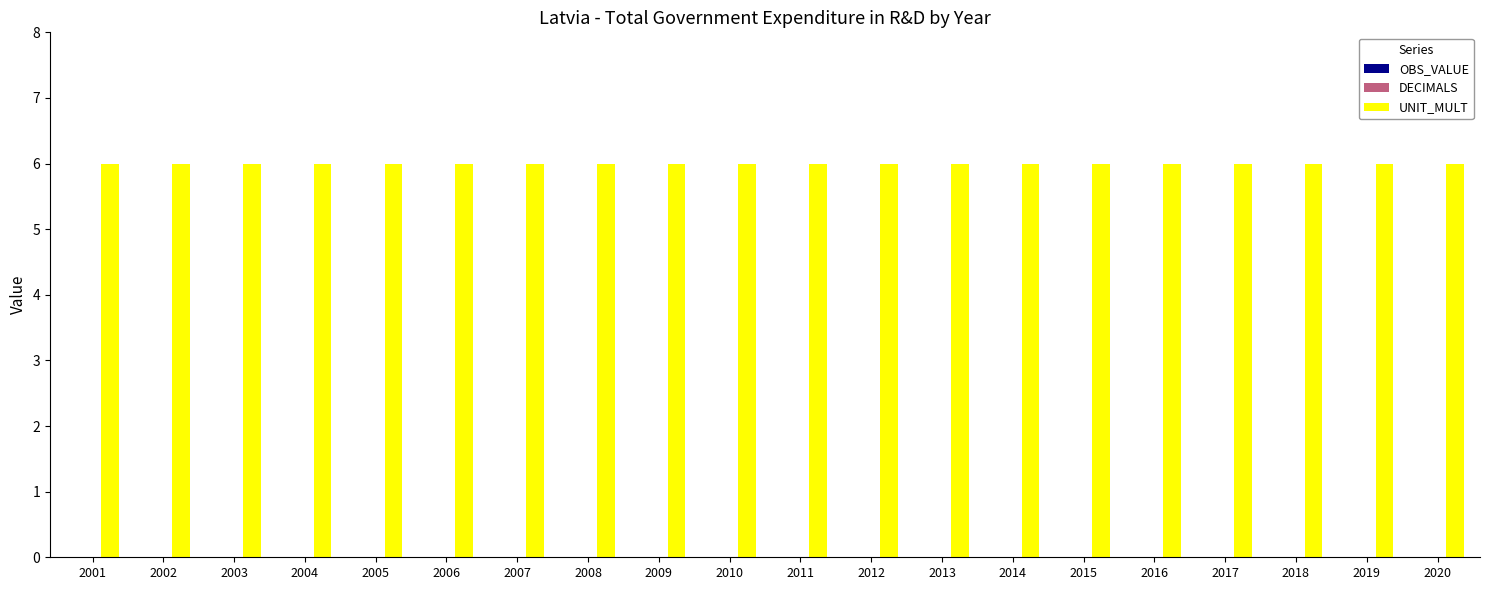

What is the highest value of the UNIT_MULT series?

6